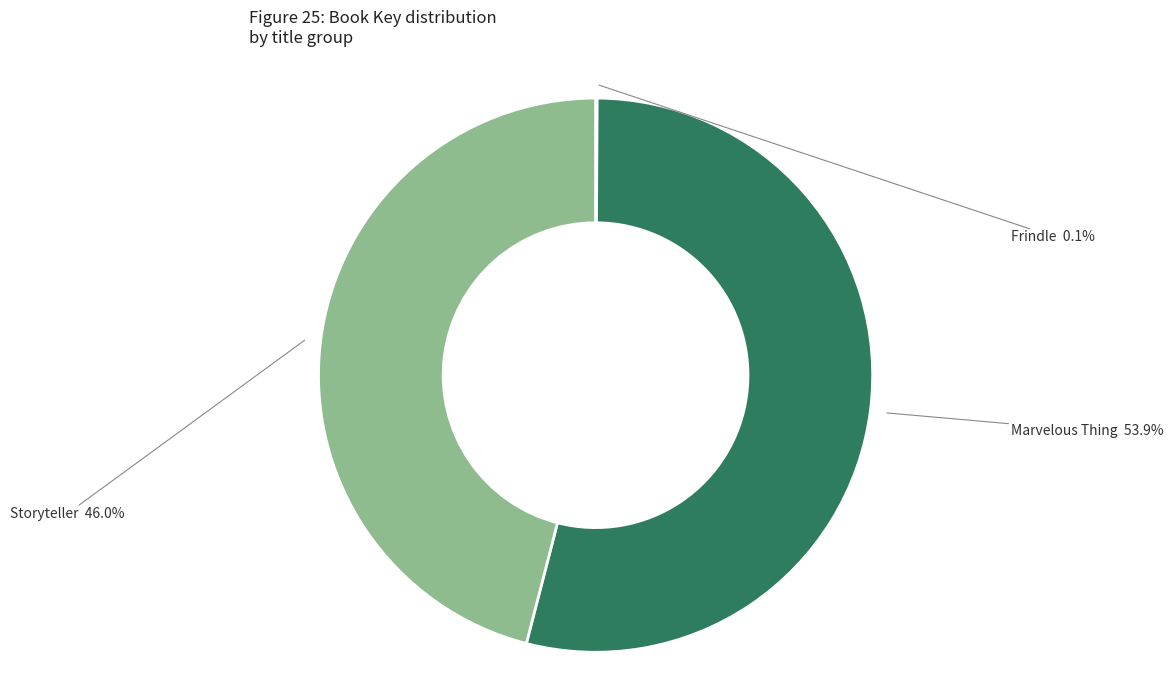

Is there a majority slice in this chart?

Yes